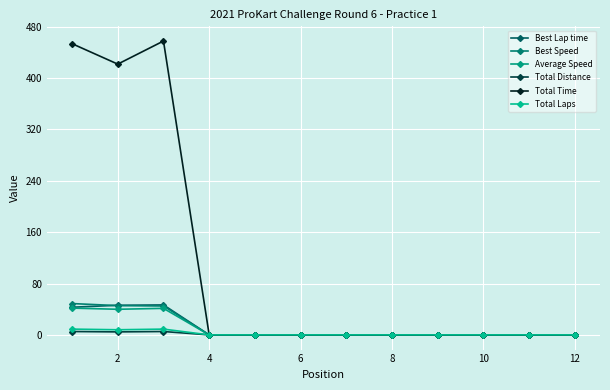

Rank the series by their maximum value, from lowest to highest.

Total Distance, Total Laps, Average Speed, Best Lap time, Best Speed, Total Time